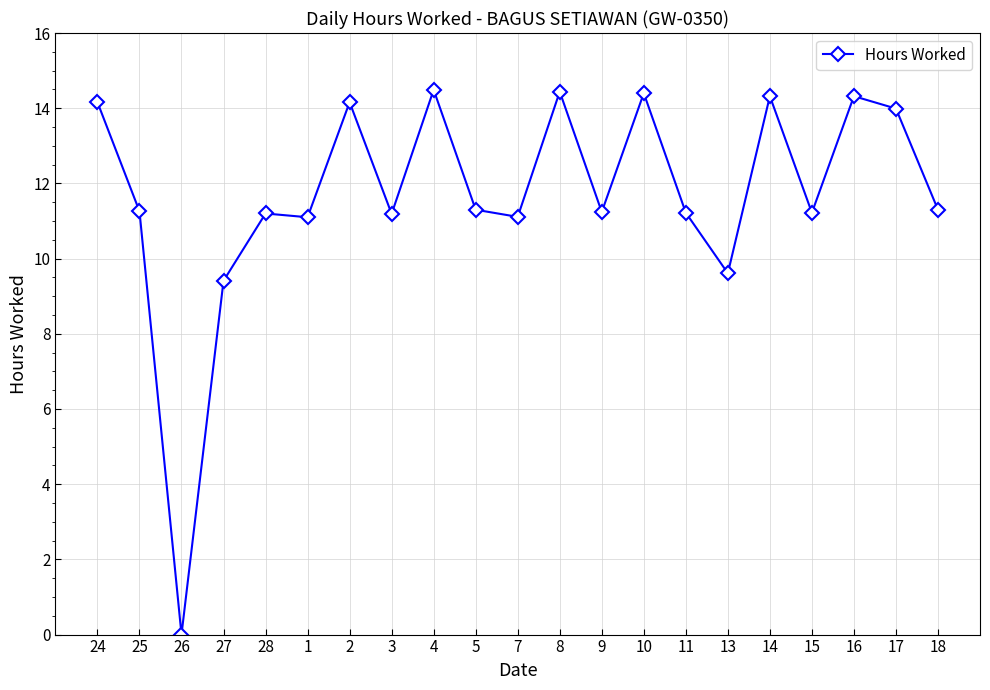

Which label corresponds to the smallest value in the chart?

26